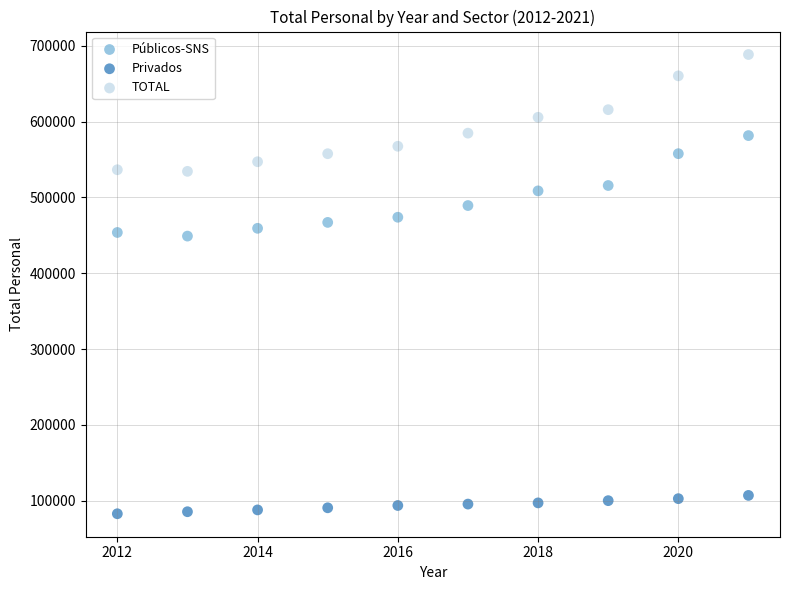

Which series contains the highest Y value?

TOTAL